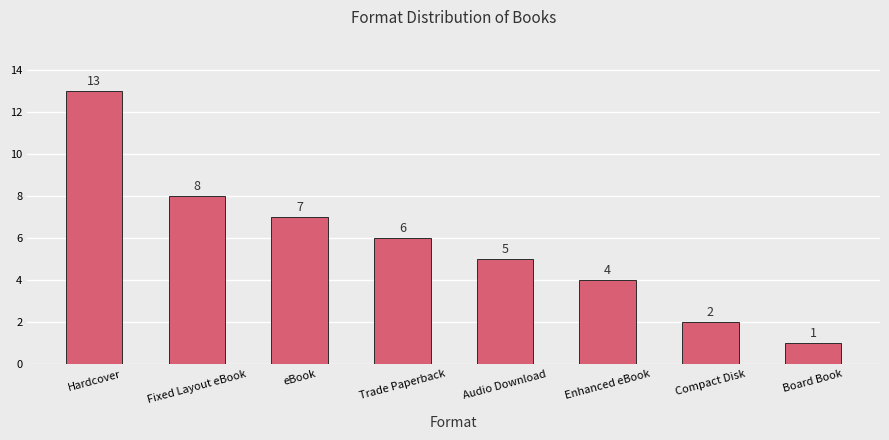

How many distinct data groups are displayed?

1